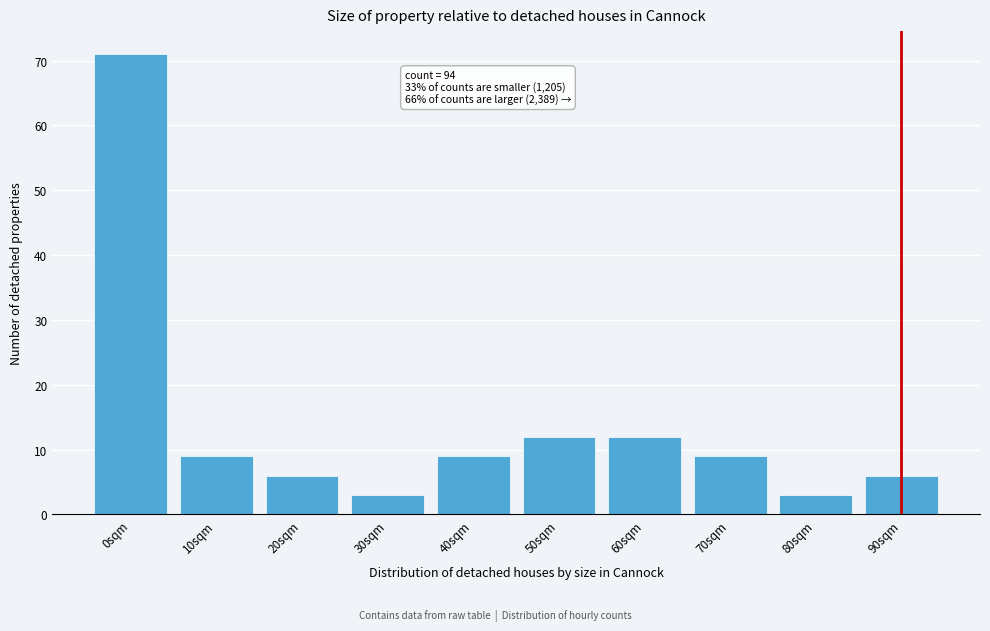

Reading left to right, extract all data points from this chart.

71	9	6	3	9	12	12	9	3	6